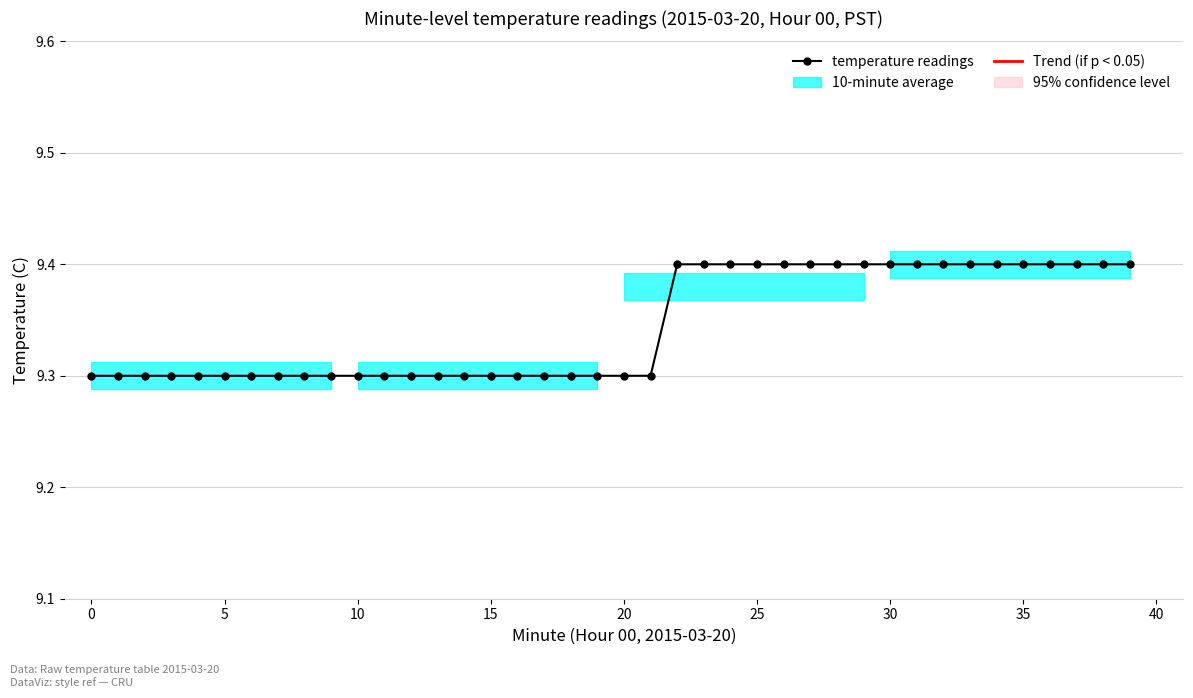

What is the value of the 15th point from the left?

9.3